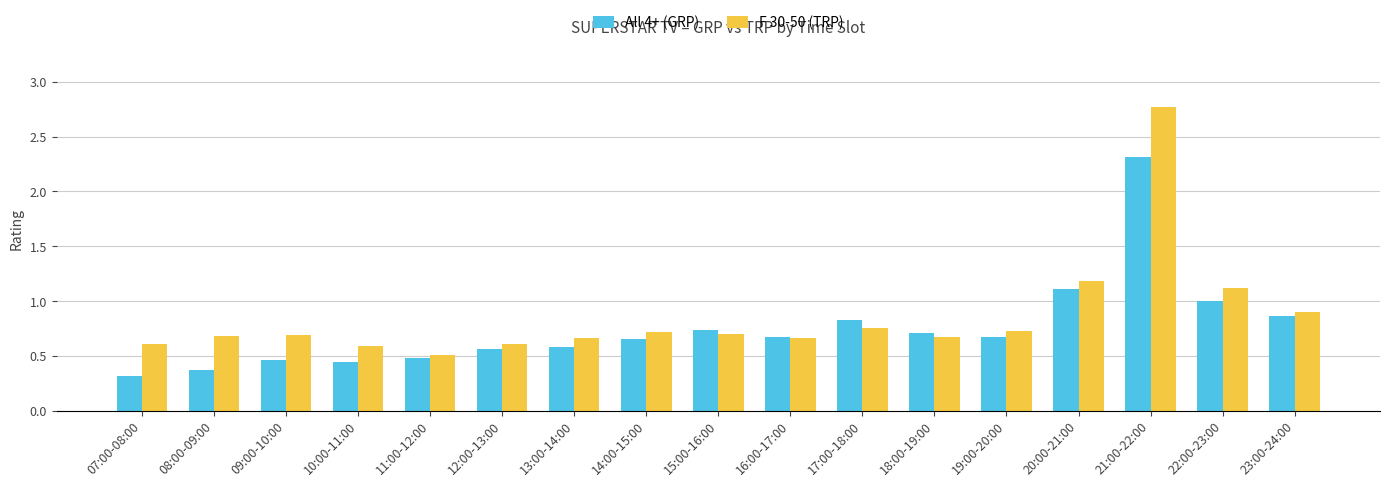

Is the value of F 30-50 (TRP) at 12:00-13:00 greater than the value of All 4+ (GRP) at 23:00-24:00?

No